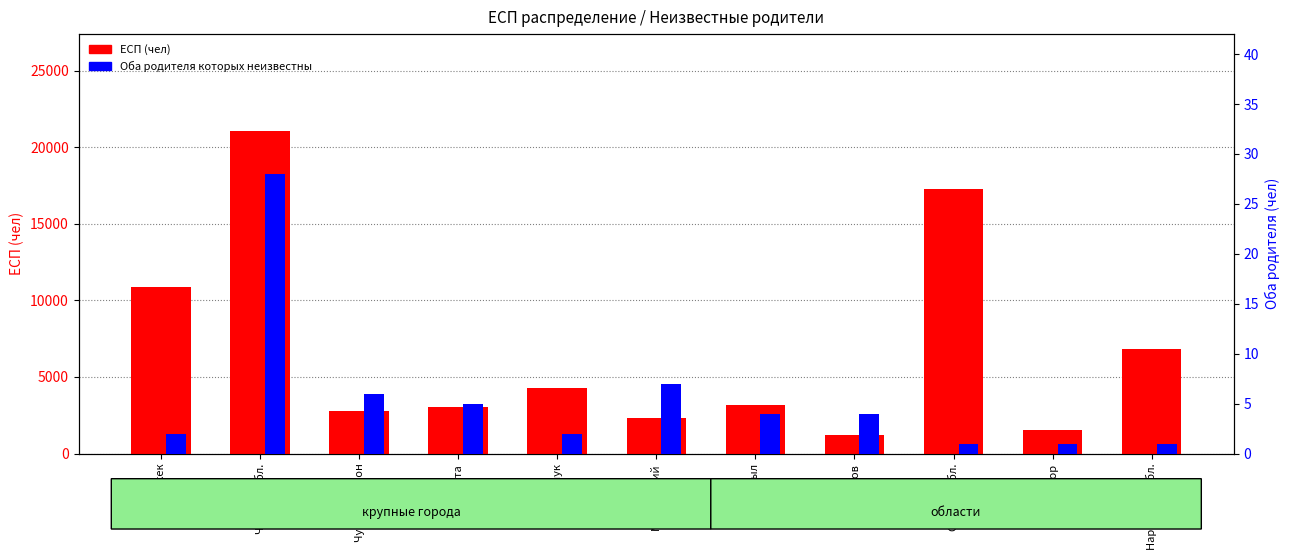

Where is Оба родителя которых неизвестны nearest to the value 14?

Московский